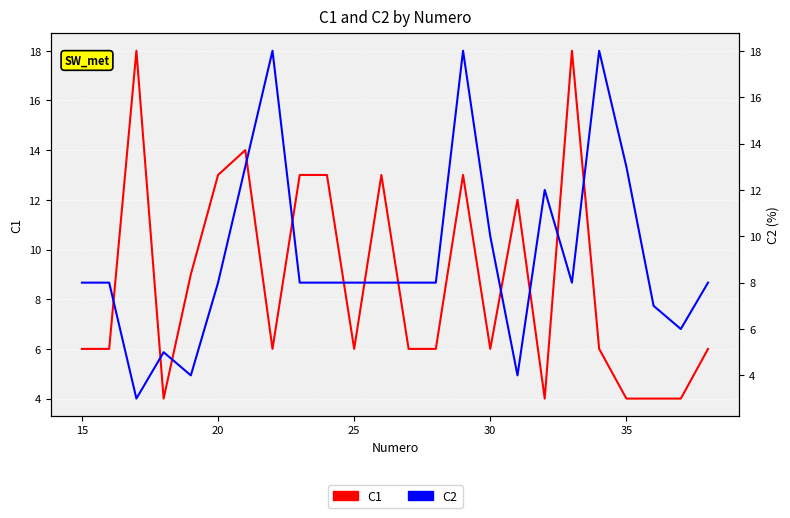

The value of C1 at 7 is 1. True or false?

False